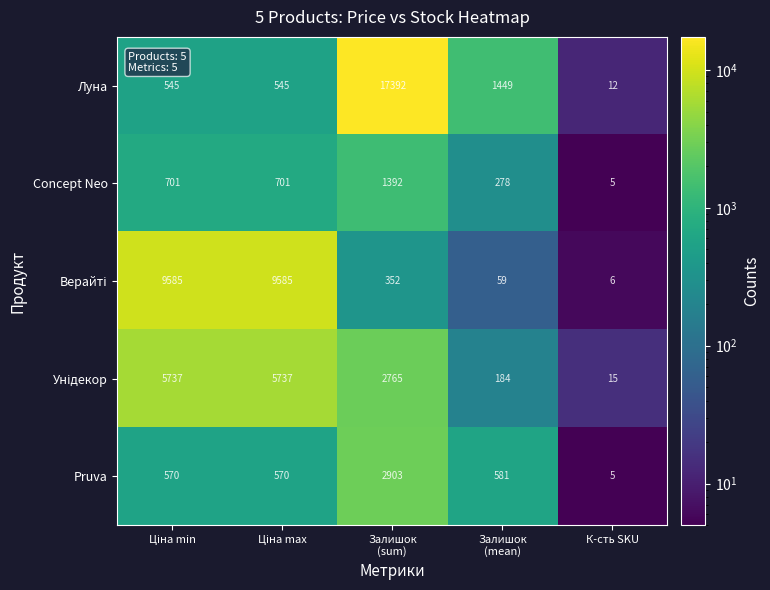

Which series has the largest total across all categories?

Луна